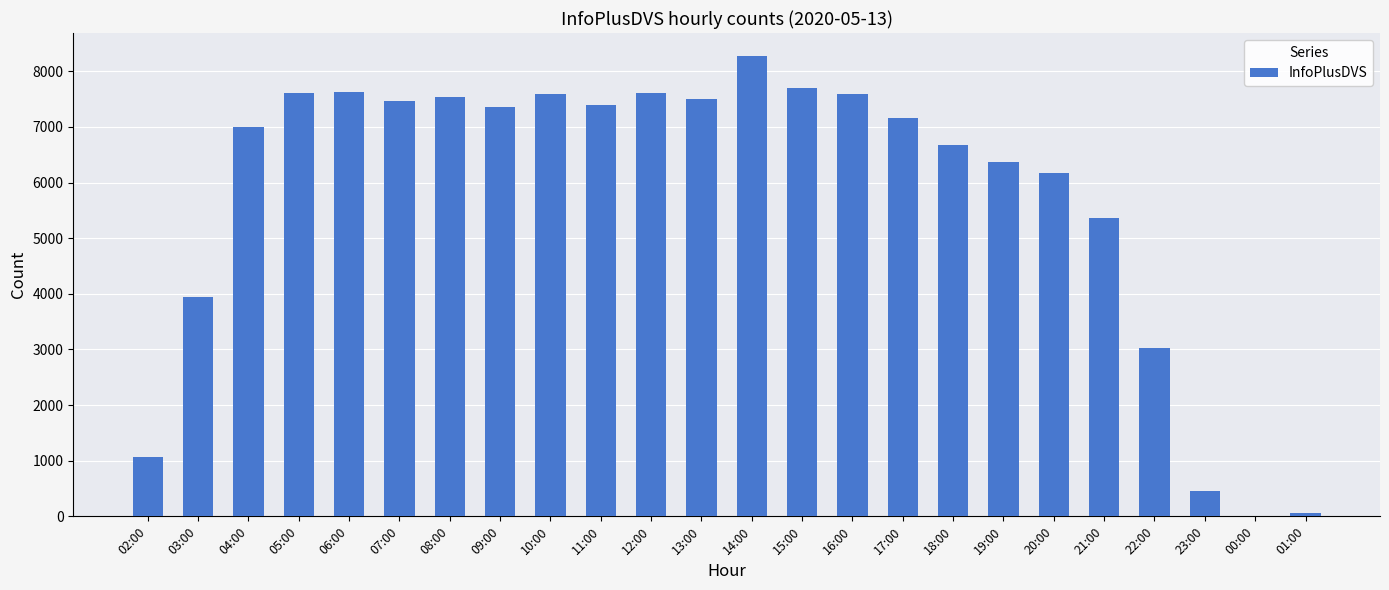

How many distinct data groups are displayed?

1